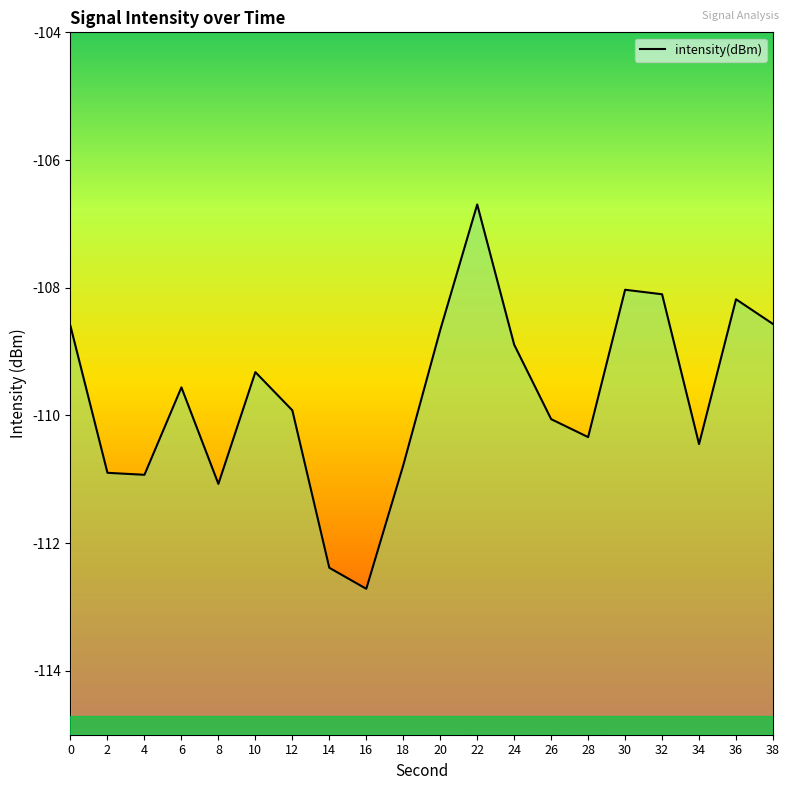

List the labels in order of value, largest first.

22, 30, 32, 36, 38, 0, 20, 24, 10, 6, 12, 26, 28, 34, 18, 2, 4, 8, 14, 16